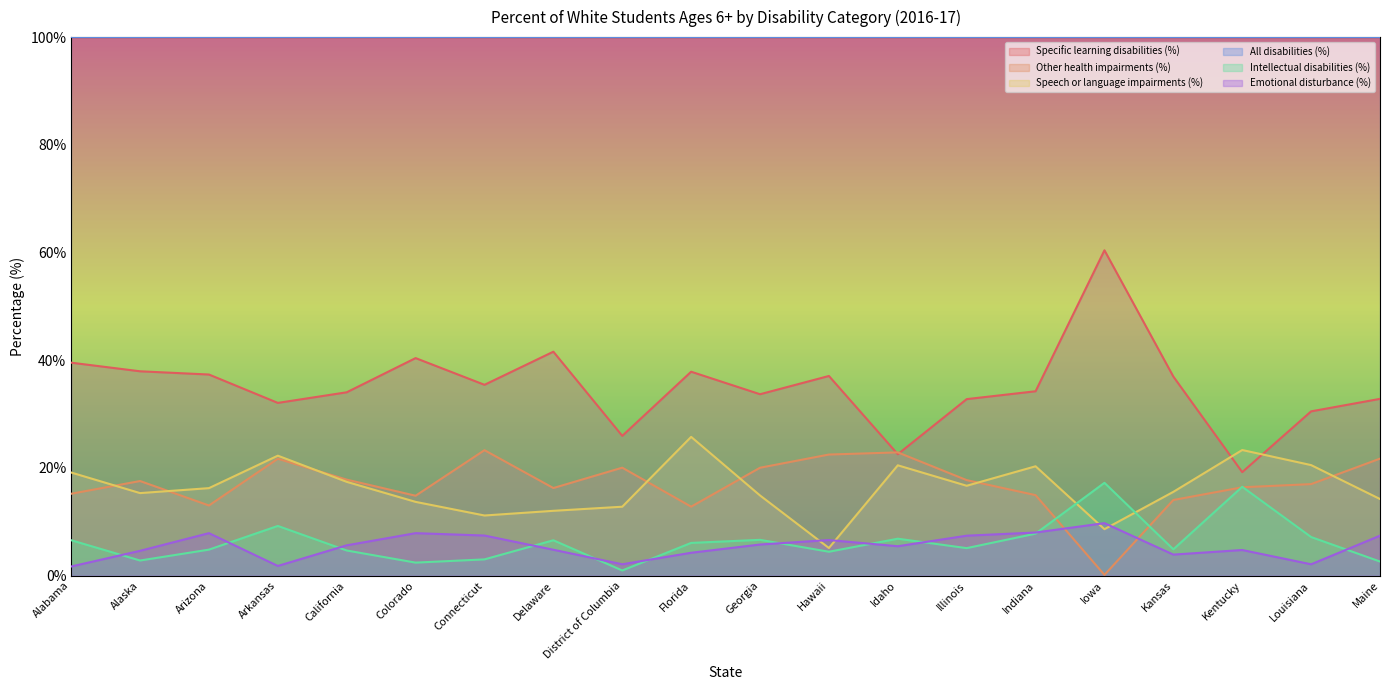

True or false: Other health impairments (%) has a value of 35.9 at Connecticut.

False